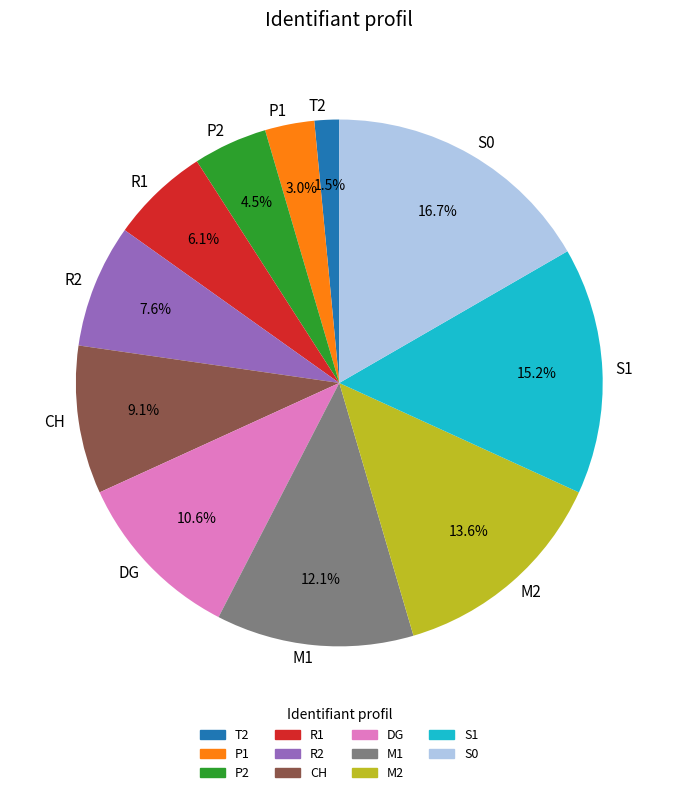

Does any single category account for the majority?

No